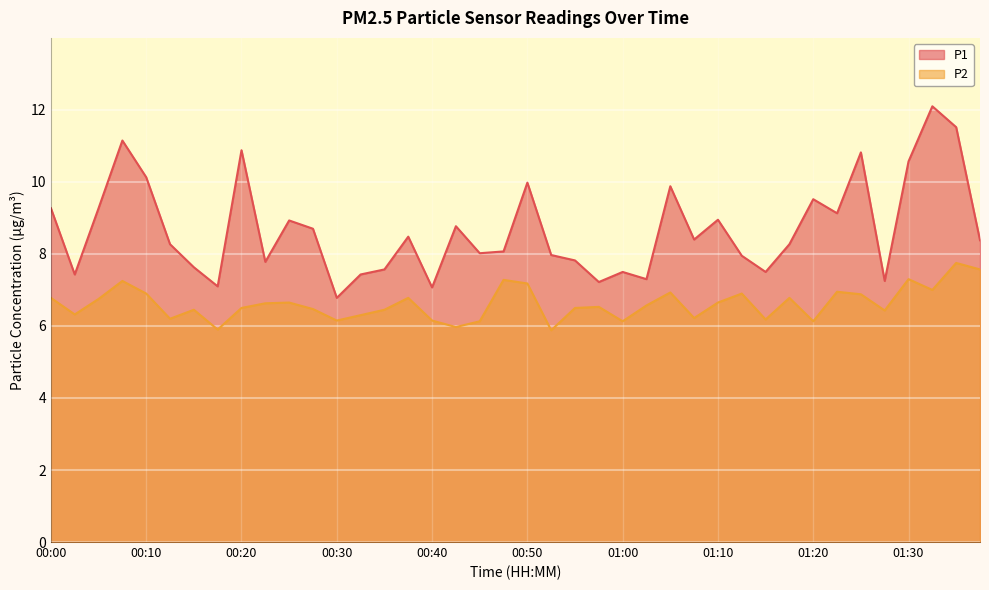

Where is the first local minimum for P2?

00:02